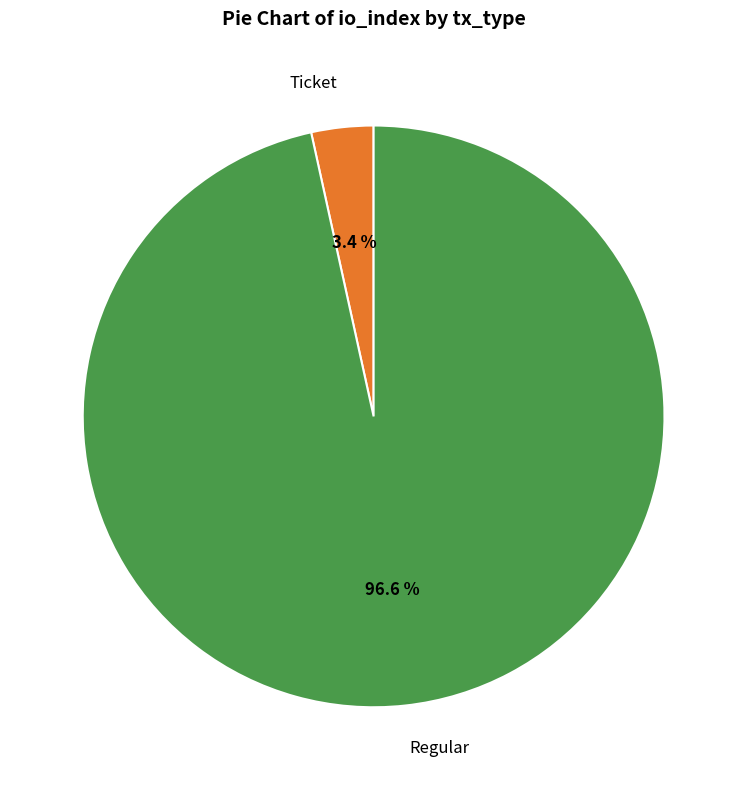

Is there a majority slice in this chart?

Yes